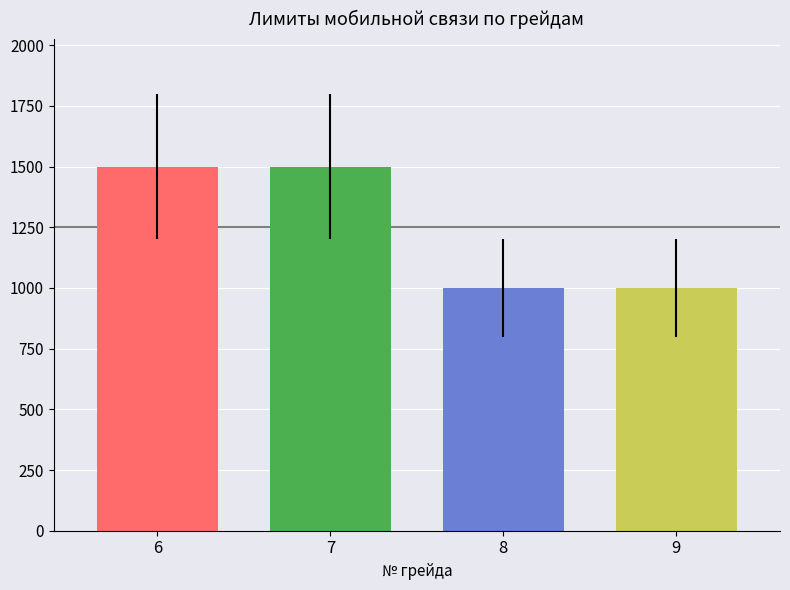

What is the smallest value displayed?

1000